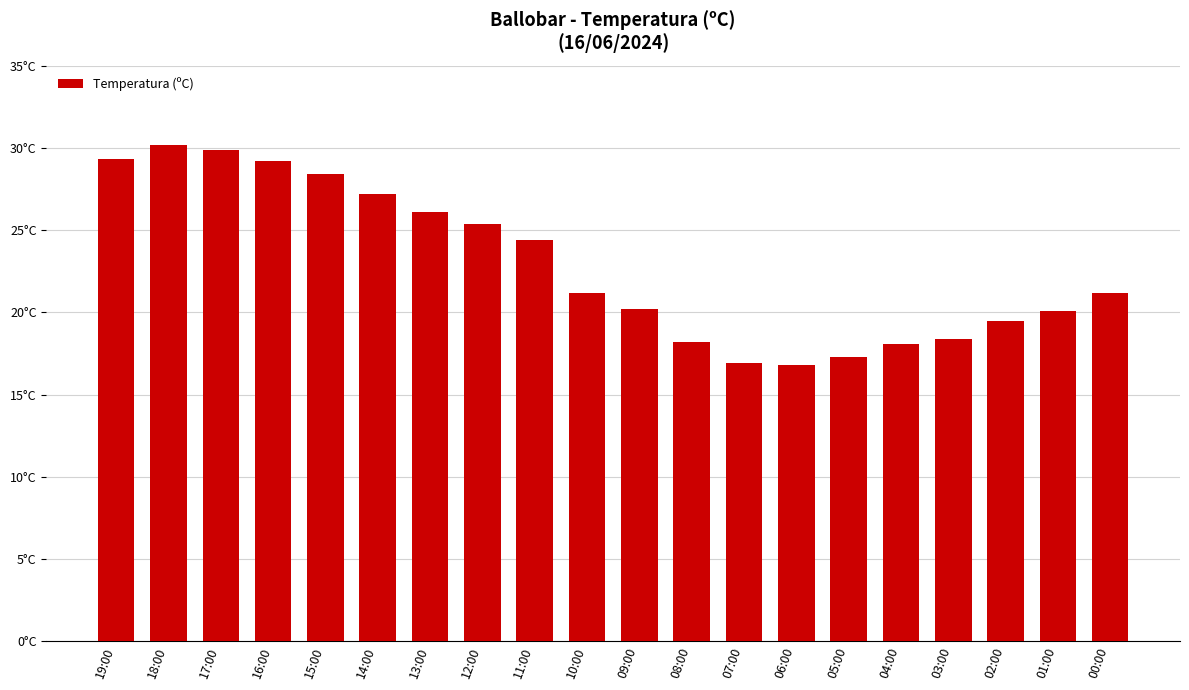

Are the bars horizontal?

No